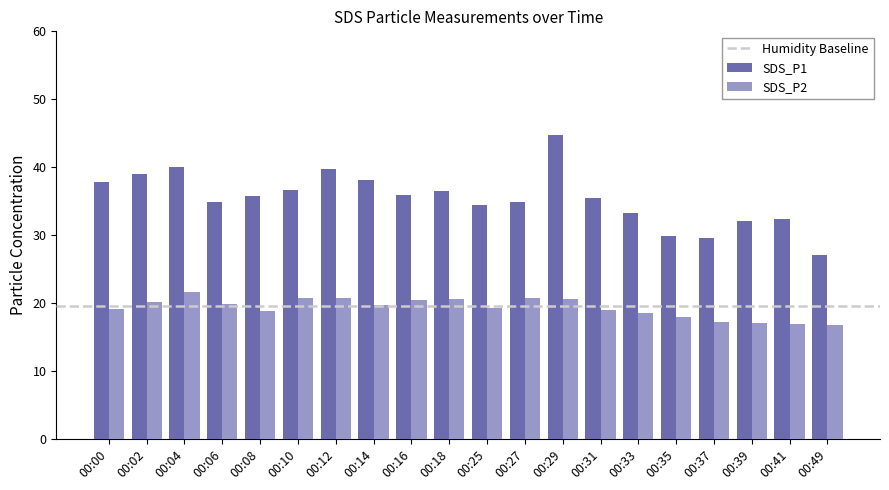

The value of SDS_P2 at 00:14 is 7.2. True or false?

False